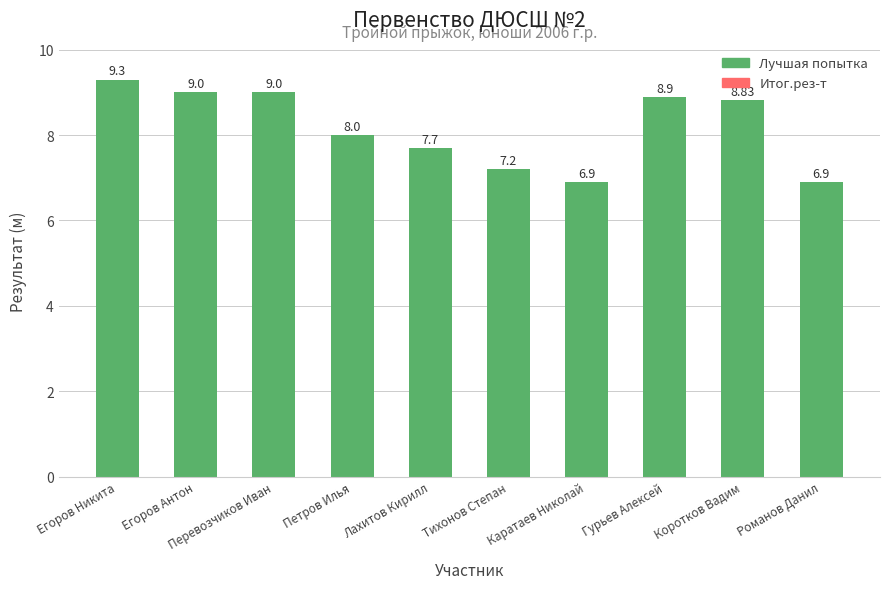

What is the sum of all values?

81.7